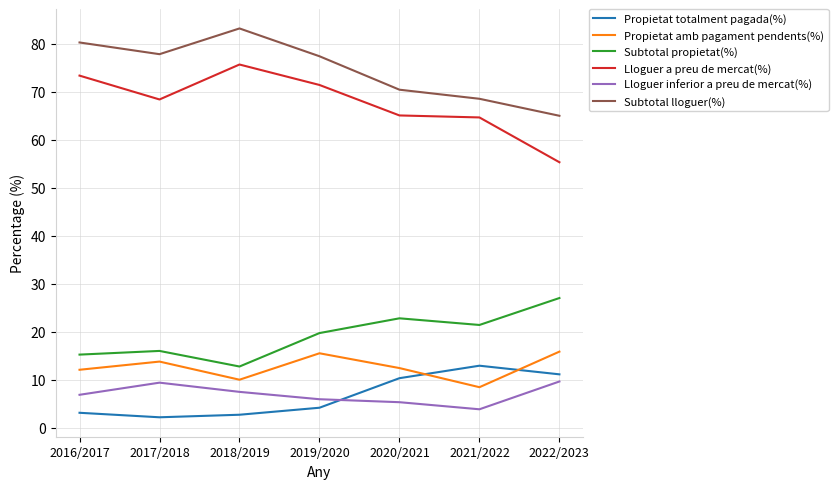

What is the difference between the maximum and minimum values in the Propietat amb pagament pendents(%) series?

7.4